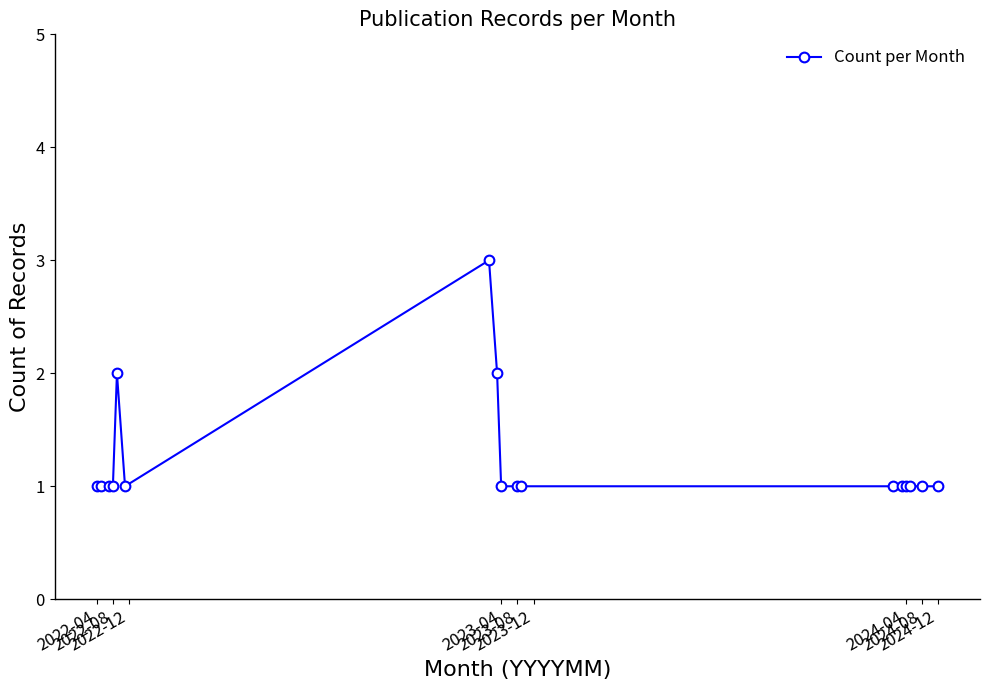

What is the value of the 12th point from the left?

1